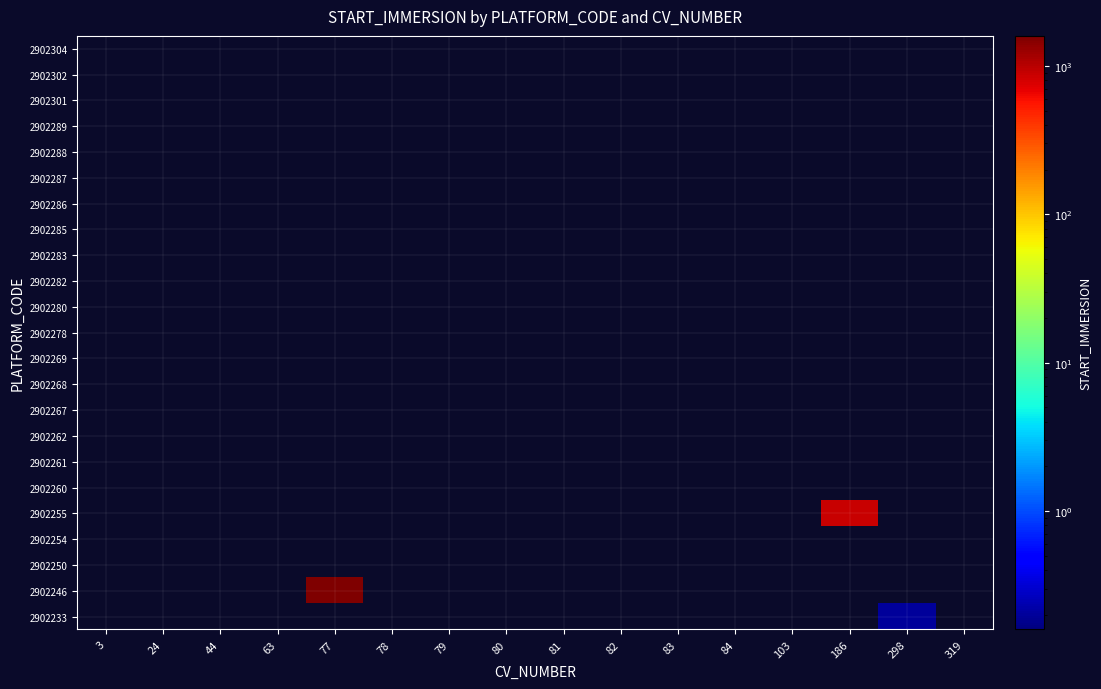

Count the number of data series in this chart.

23